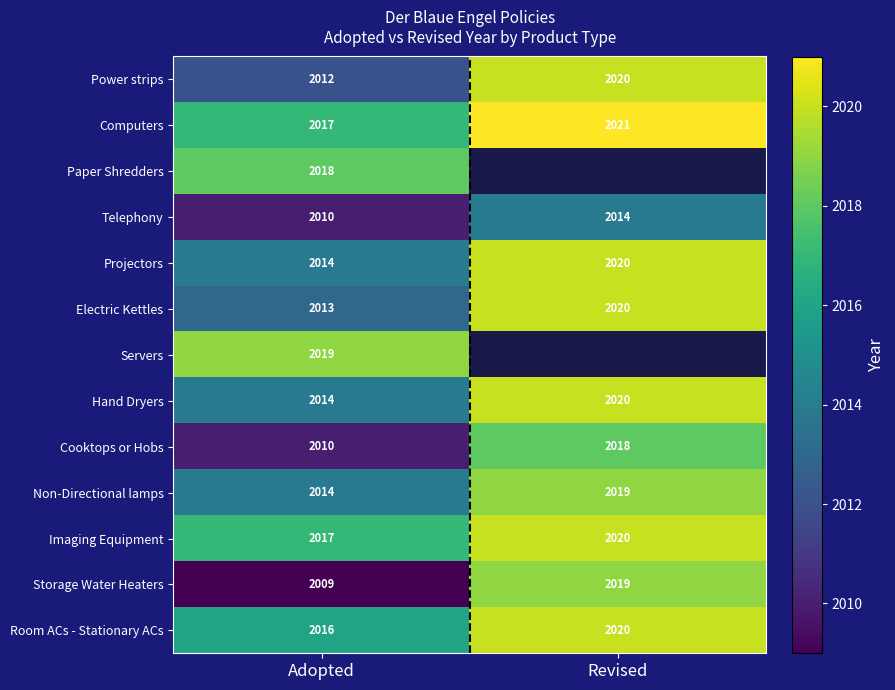

The value of Cooktops or Hobs at Revised is 564.7. True or false?

False